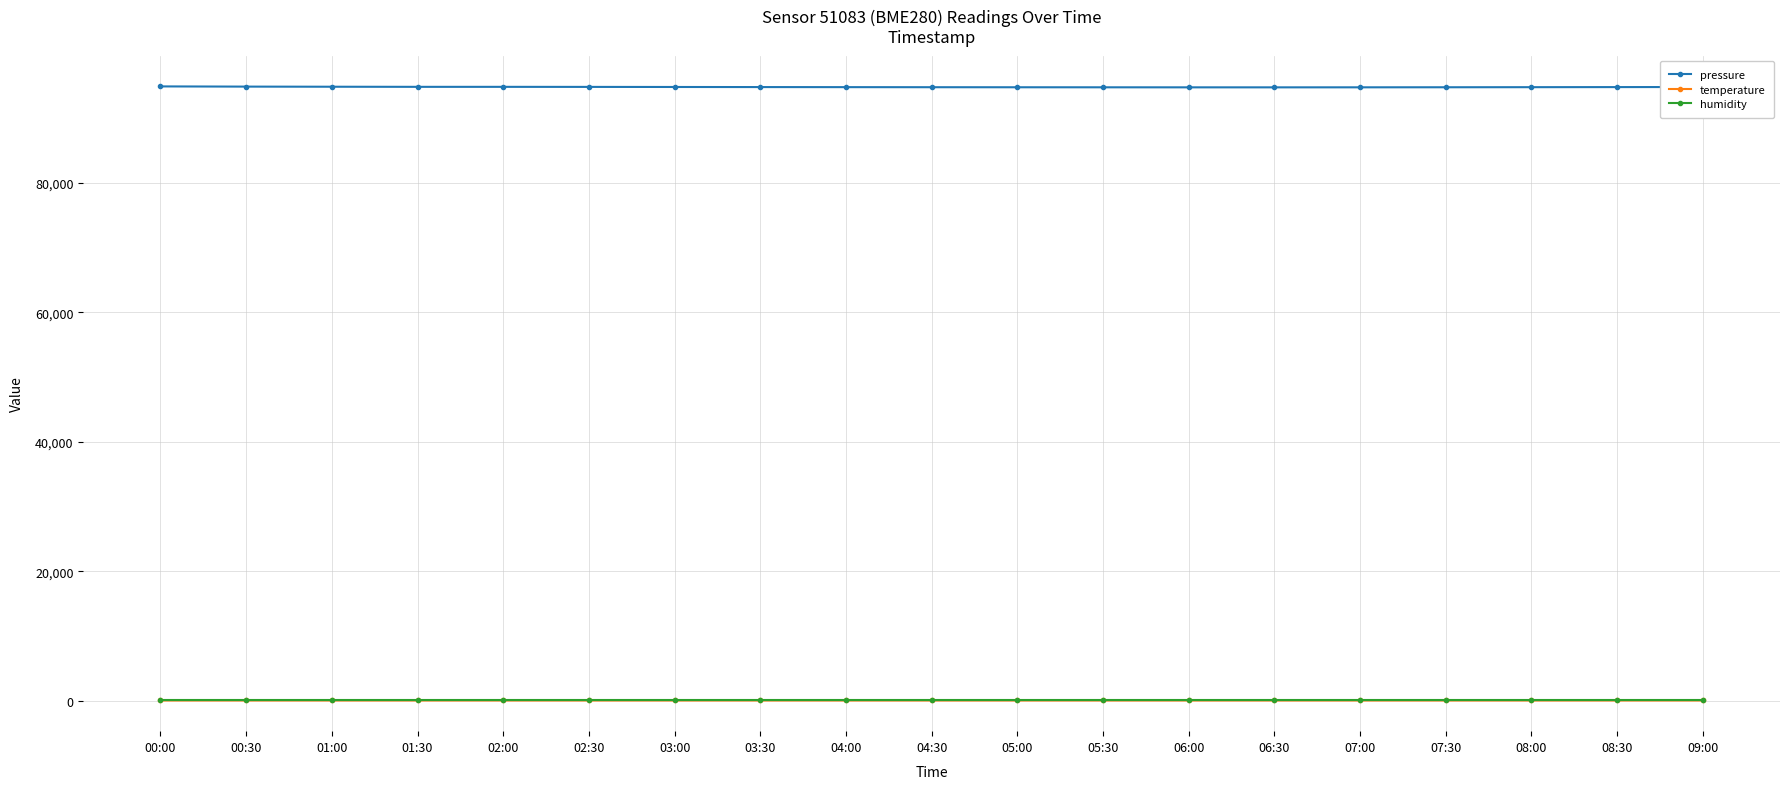

True or false: temperature has a value of 17.5 at 03:00.

True